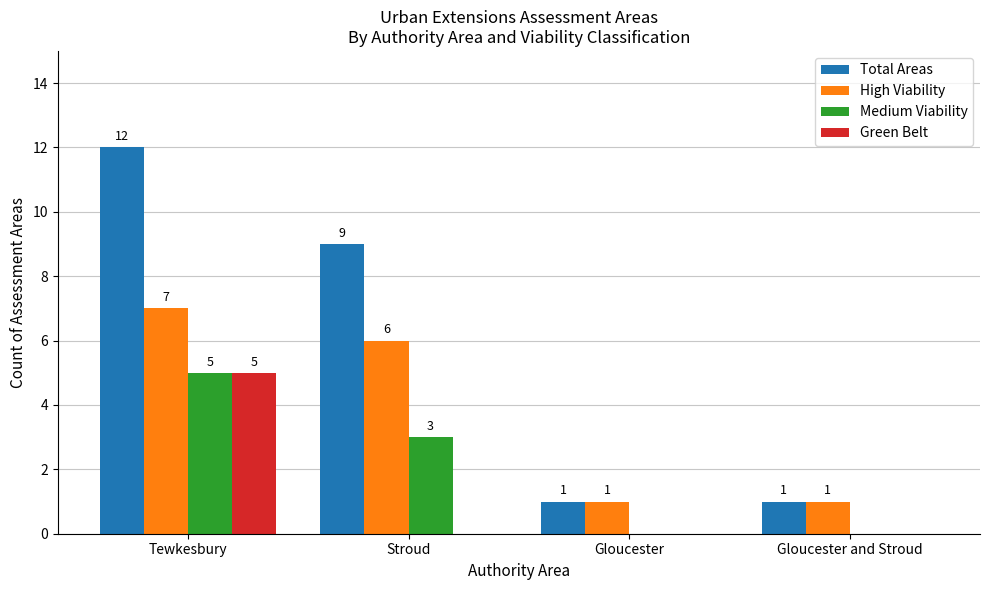

Read the High Viability value at Gloucester.

1